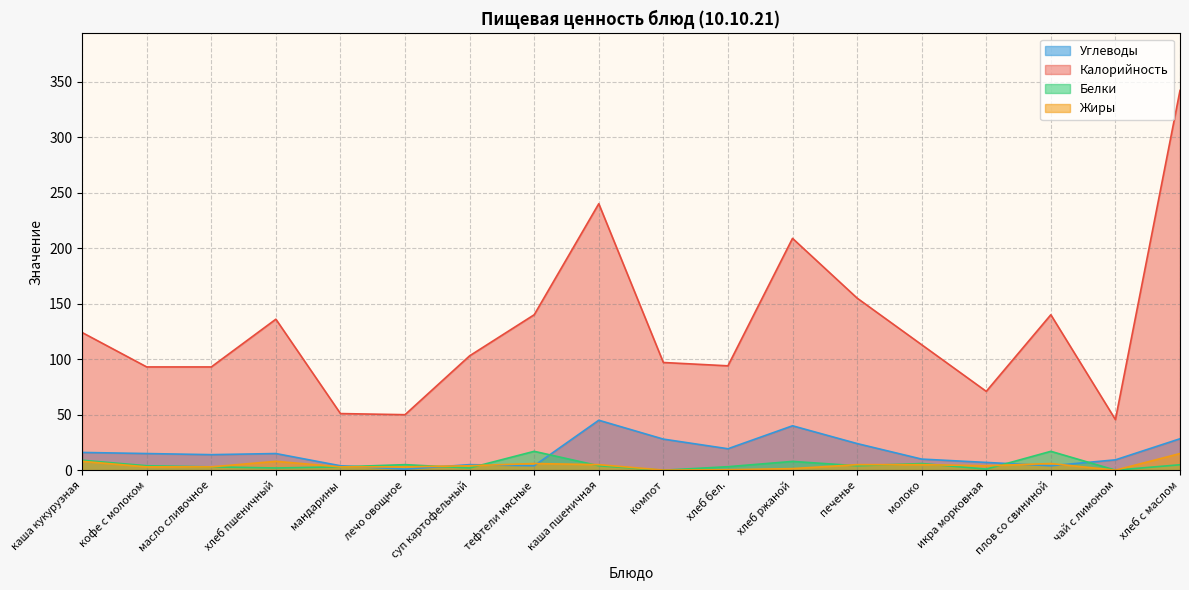

What is the value of the Жиры point at the 18th from the left?

15.0